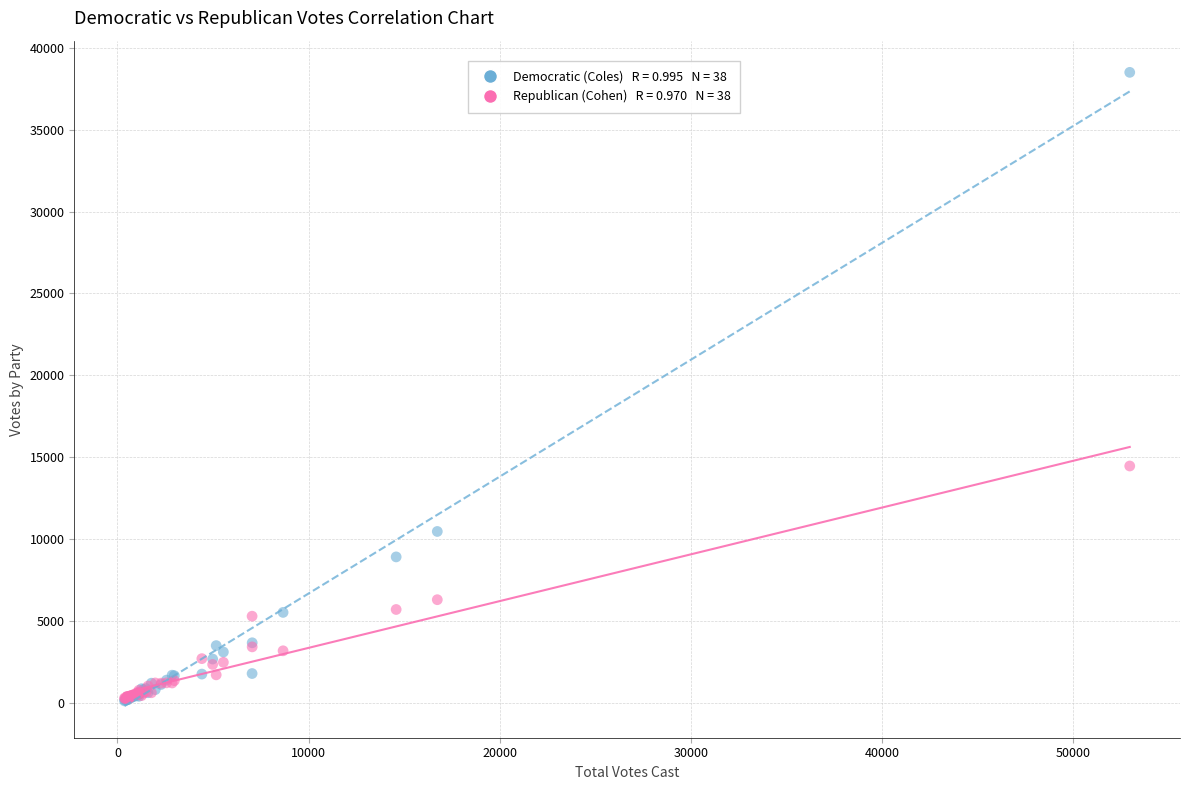

Across all series, what Y value is closest to 19301?

14451